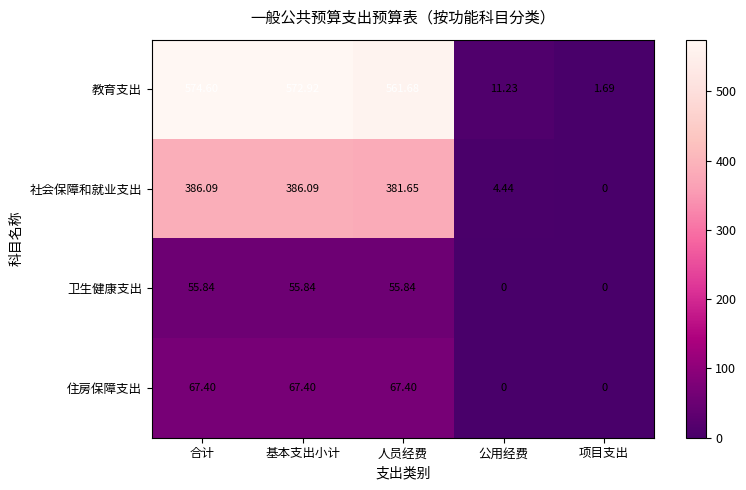

List the series in order of their peak value, highest first.

教育支出, 社会保障和就业支出, 住房保障支出, 卫生健康支出